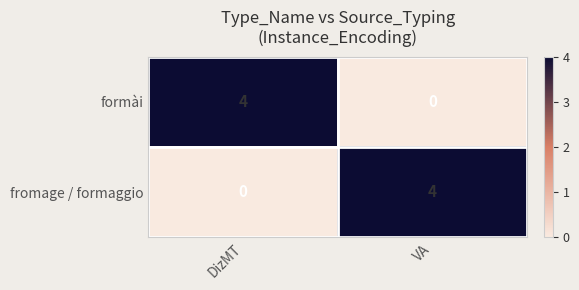

What is the difference between the formài values at DizMT and VA?

4